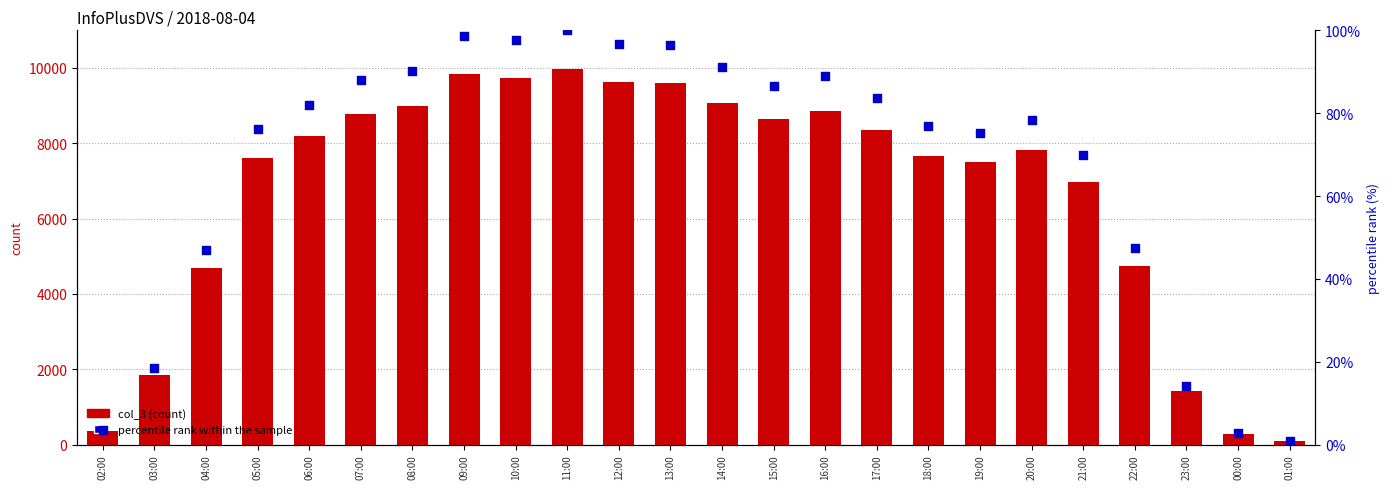

What are all the series names shown in the legend?

col_3, percentile rank within the sample